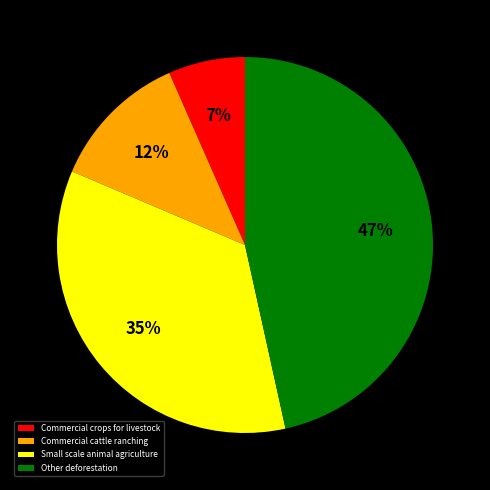

To the nearest percent, what portion does Other deforestation represent?

47%